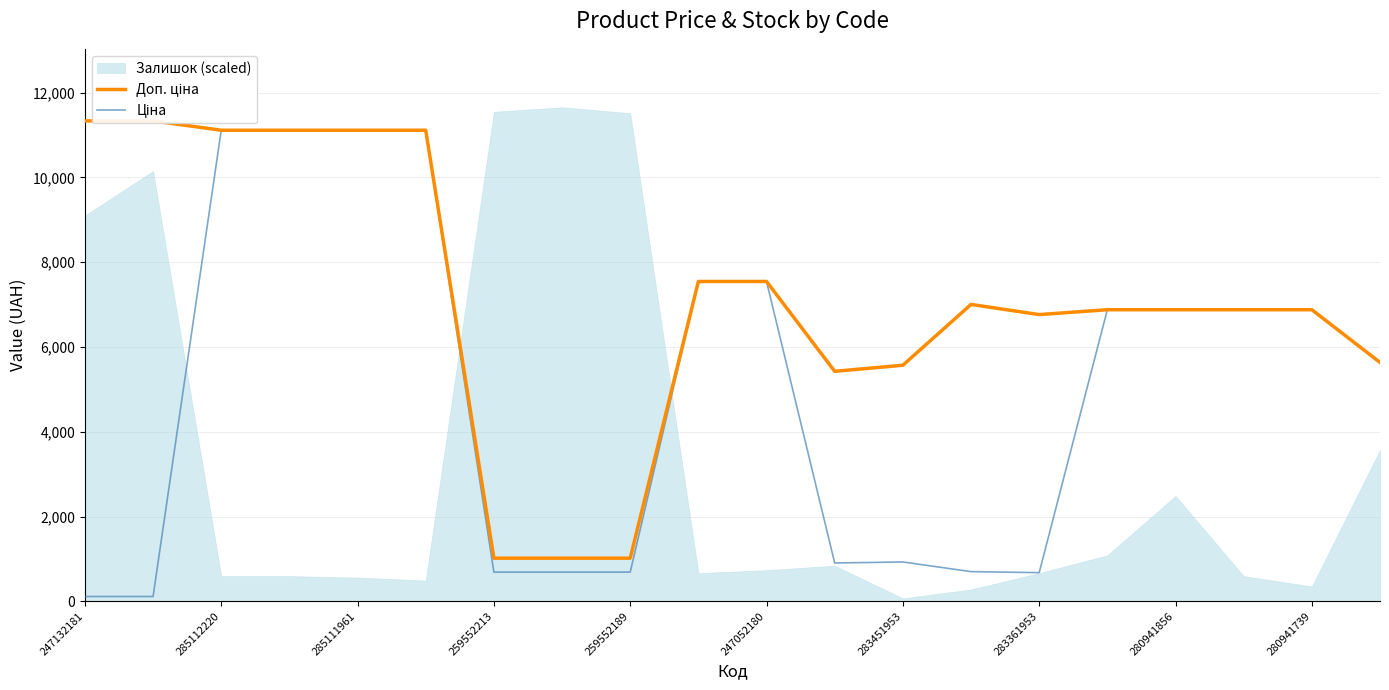

What is the label of the 19th point from the right?

285112220